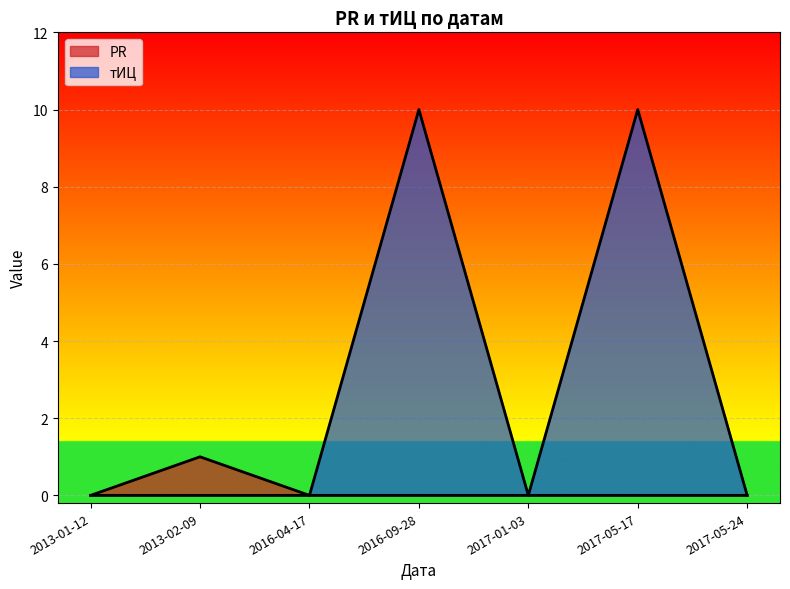

True or false: PR and тИЦ intersect in this chart.

False